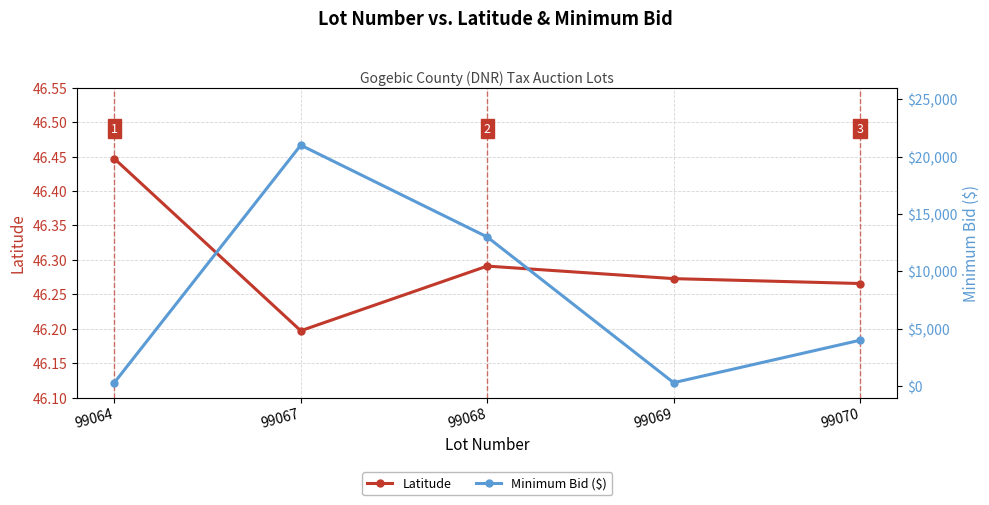

What is the average value of the Latitude series?

46.3